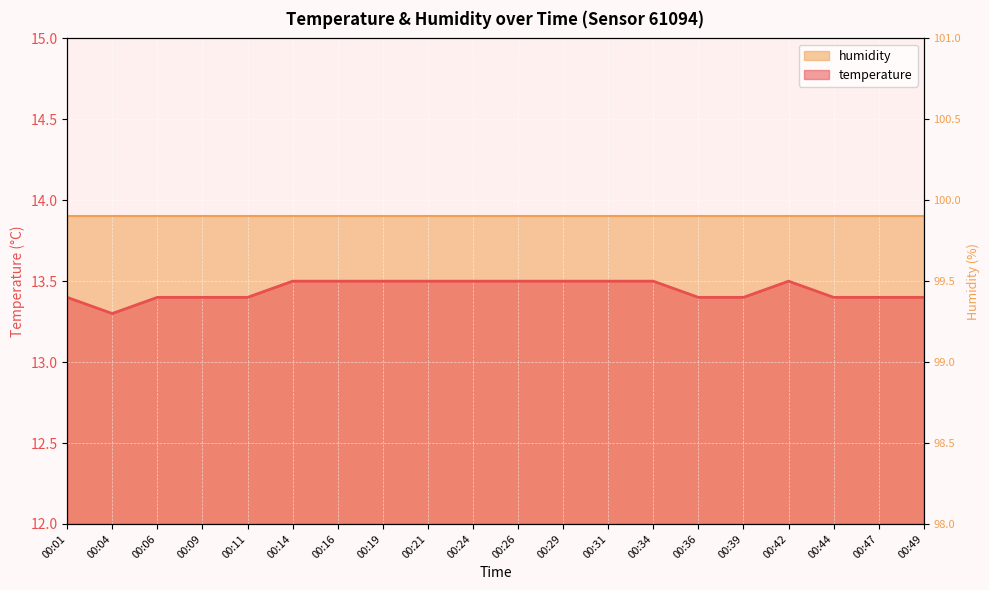

How many data points does each series have?

20